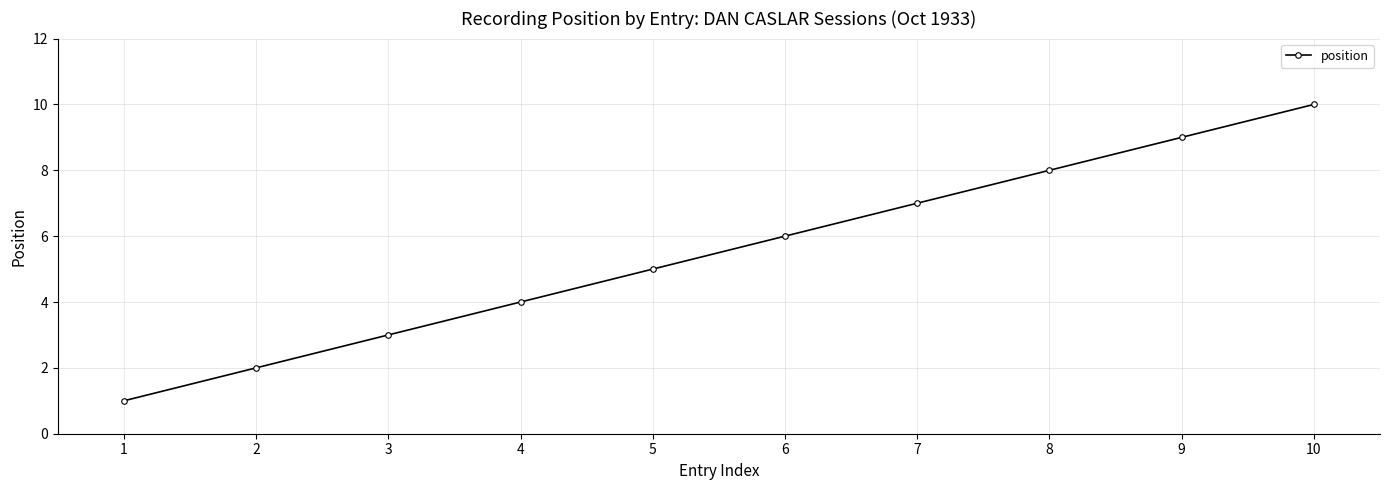

What is the greatest value displayed?

10